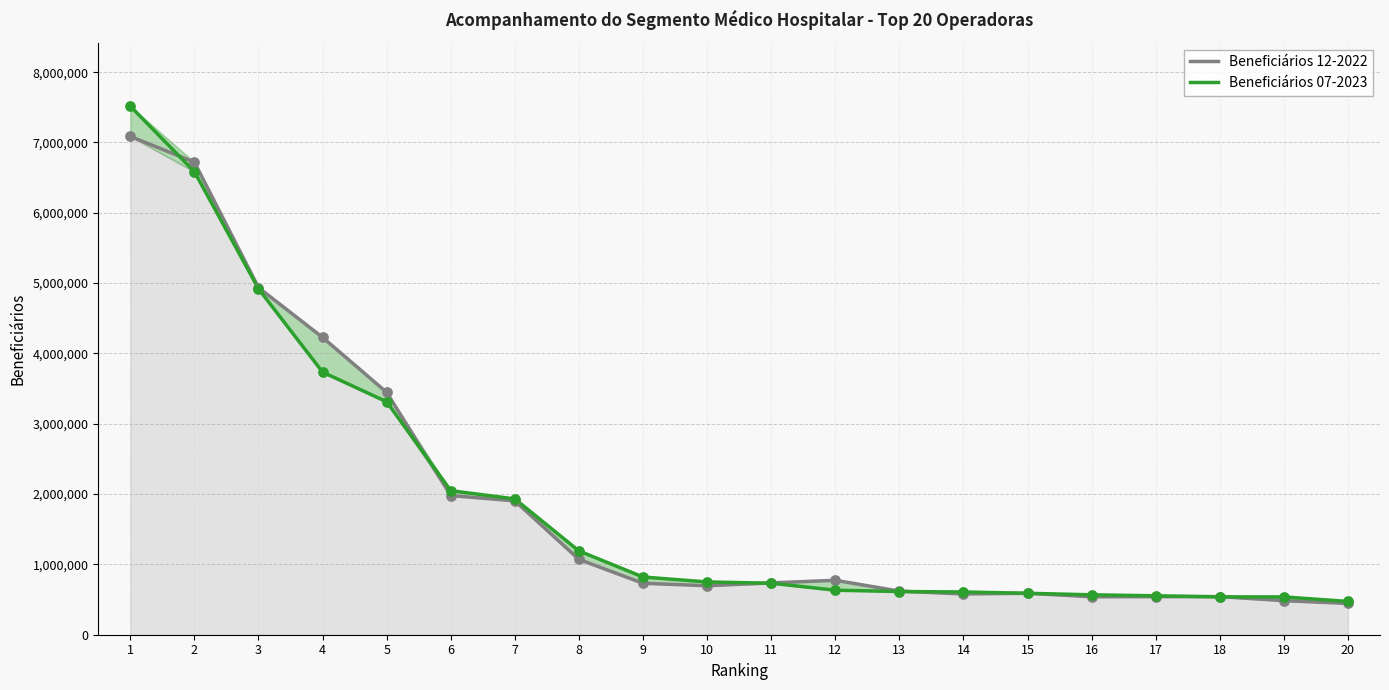

Which series contains the lowest Y value?

Beneficiários 12-2022